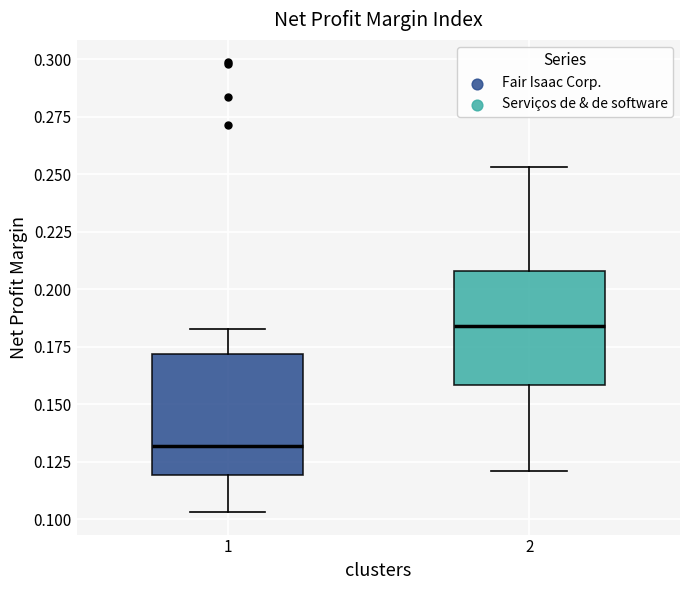

Reading left to right, read every box against the y-axis: the position of its median line, the range the box covers, and the ends of its whiskers. The values are not printed on the chart, so give them approximately, as read against the axis.

1: median 0.130, box 0.120 to 0.170, whiskers 0.105 to 0.185
2: median 0.185, box 0.160 to 0.210, whiskers 0.120 to 0.255